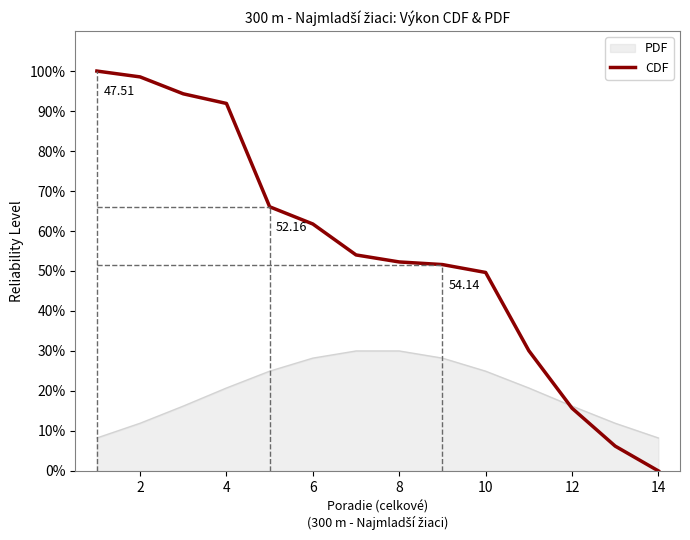

Which series has the largest total across all categories?

CDF